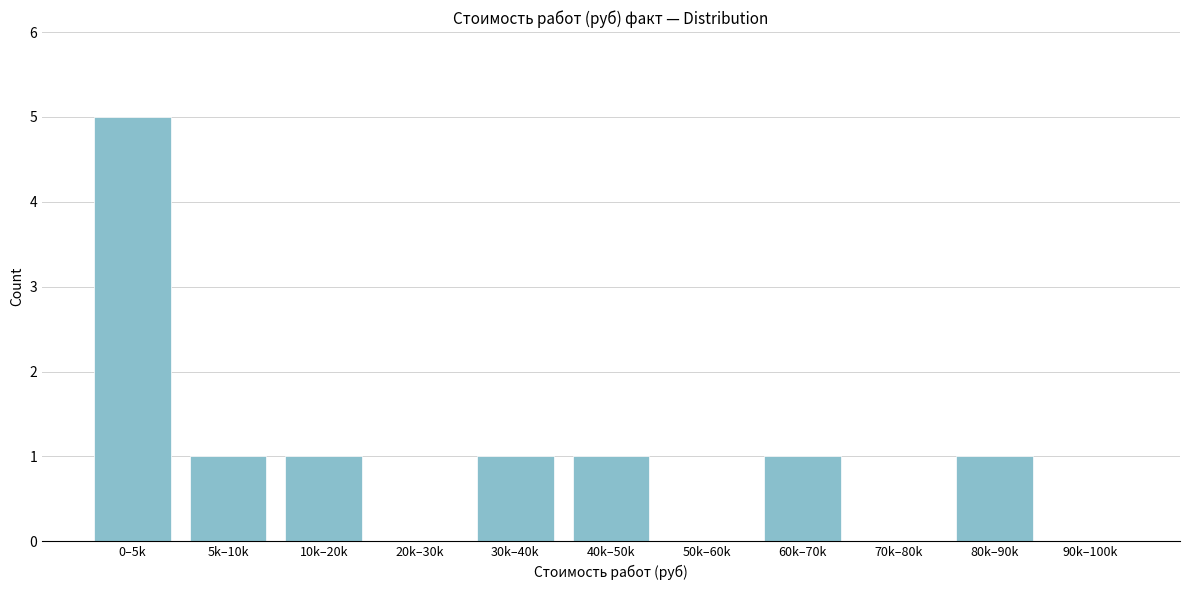

Reading right to left, list all the values displayed in this chart.

90k–100k=0	80k–90k=1	70k–80k=0	60k–70k=1	50k–60k=0	40k–50k=1	30k–40k=1	20k–30k=0	10k–20k=1	5k–10k=1	0–5k=5